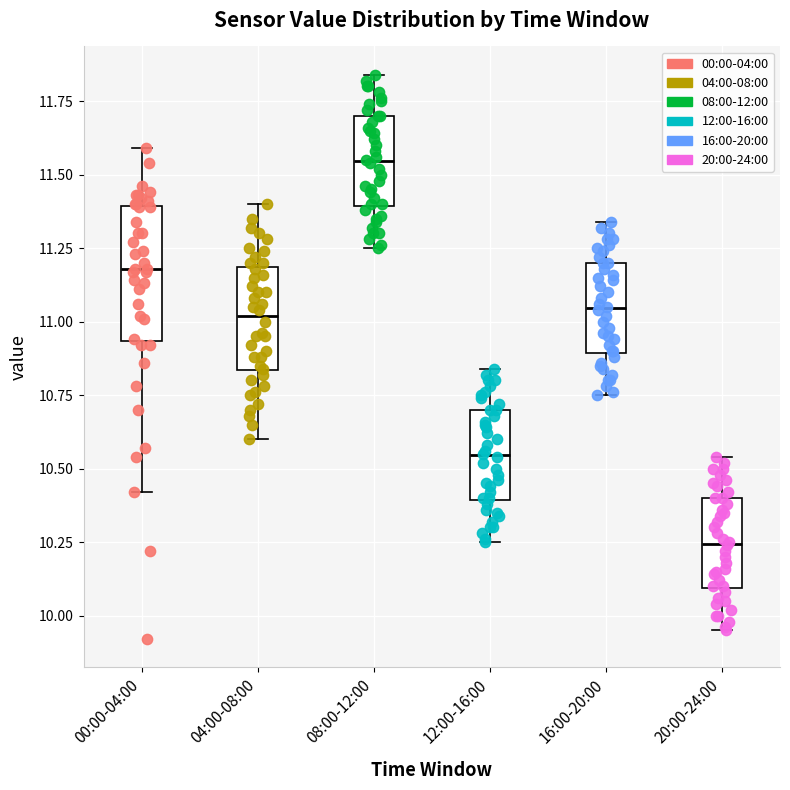

Which box's median line is the lowest?

20:00-24:00